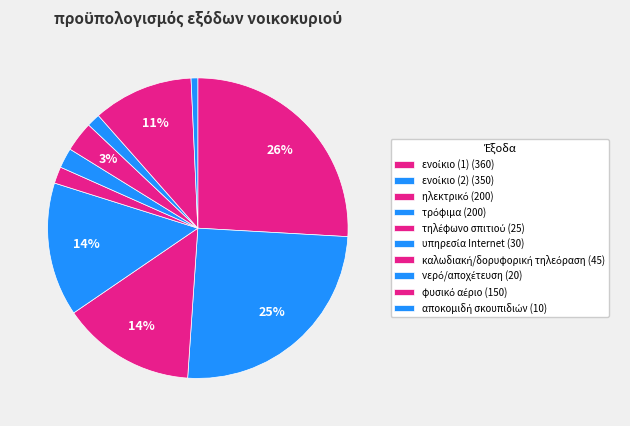

To the nearest percent, what percentage of the pie is ηλεκτρικό?

14%